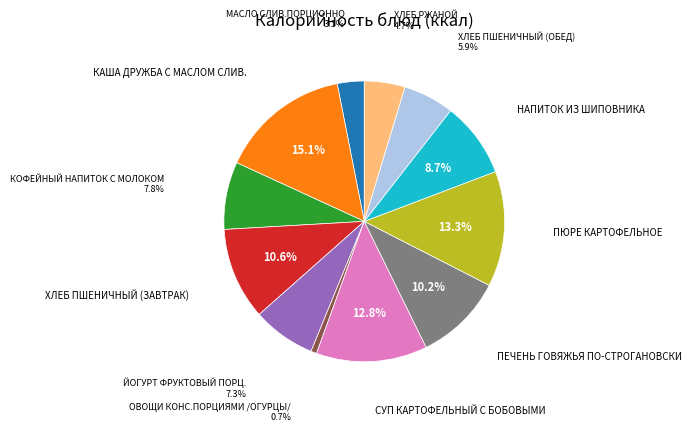

To the nearest percent, what is the combined percentage of СУП КАРТОФЕЛЬНЫЙ С БОБОВЫМИ and ХЛЕБ ПШЕНИЧНЫЙ (ОБЕД)?

19%